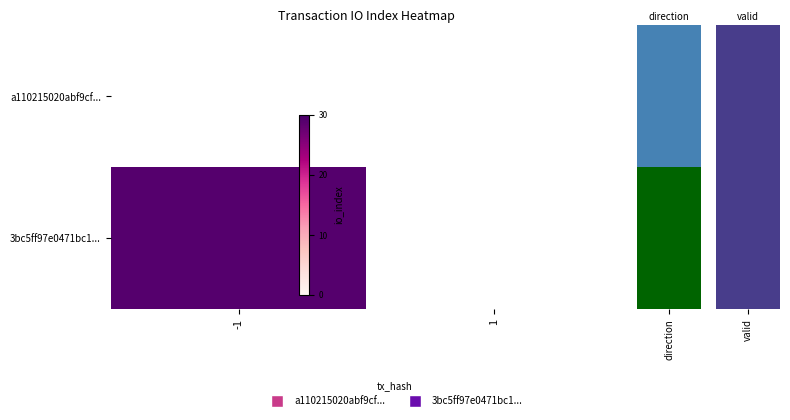

Which category has the lowest value across all series?

-1